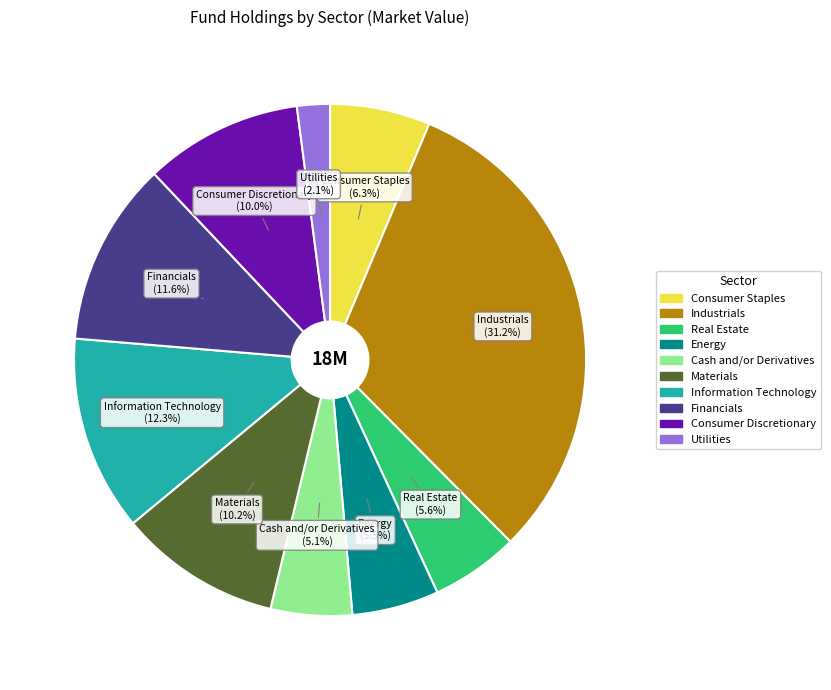

Does any single category account for the majority?

No